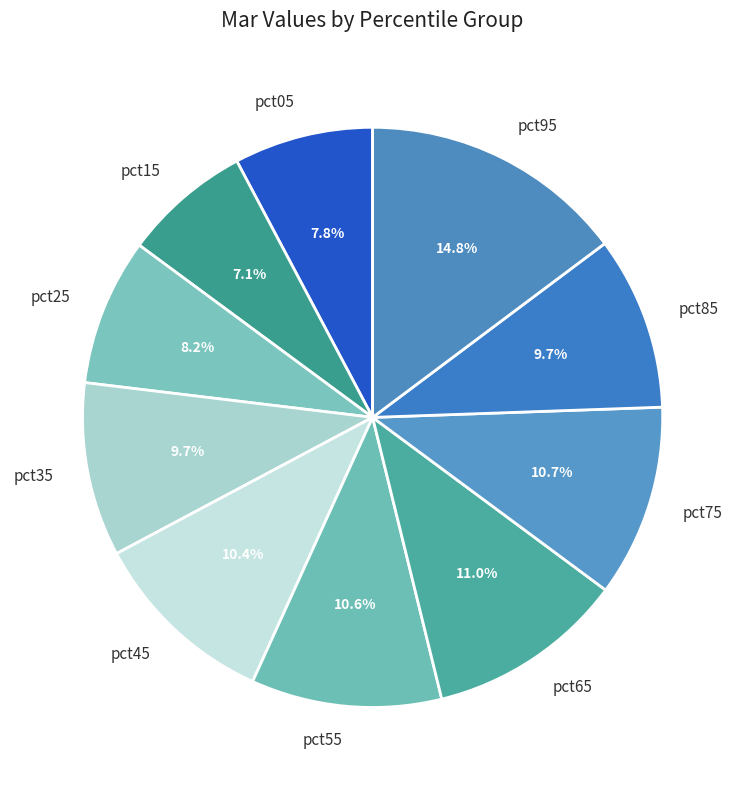

What is the total percentage of pct35 and pct05?

17.5%